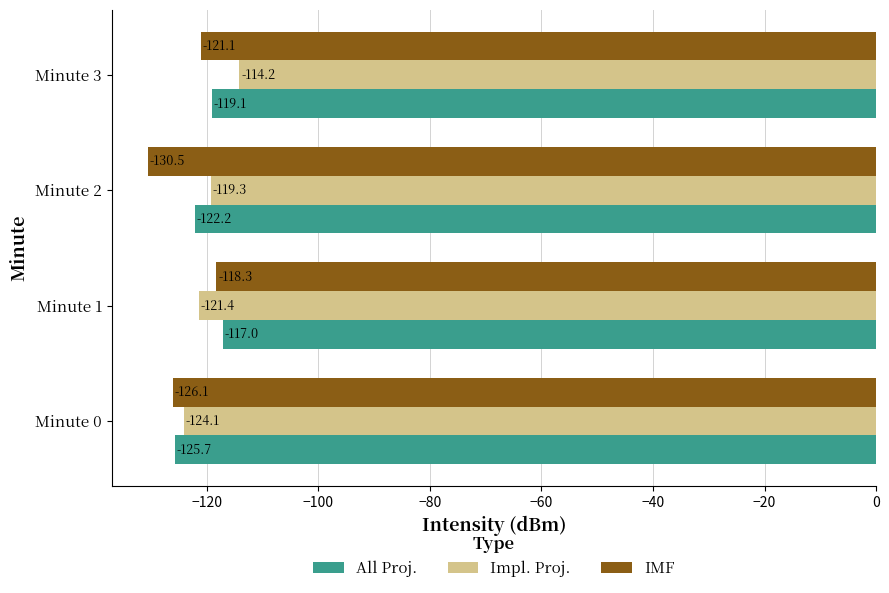

What is the average value of the All Proj. series?

-121.0